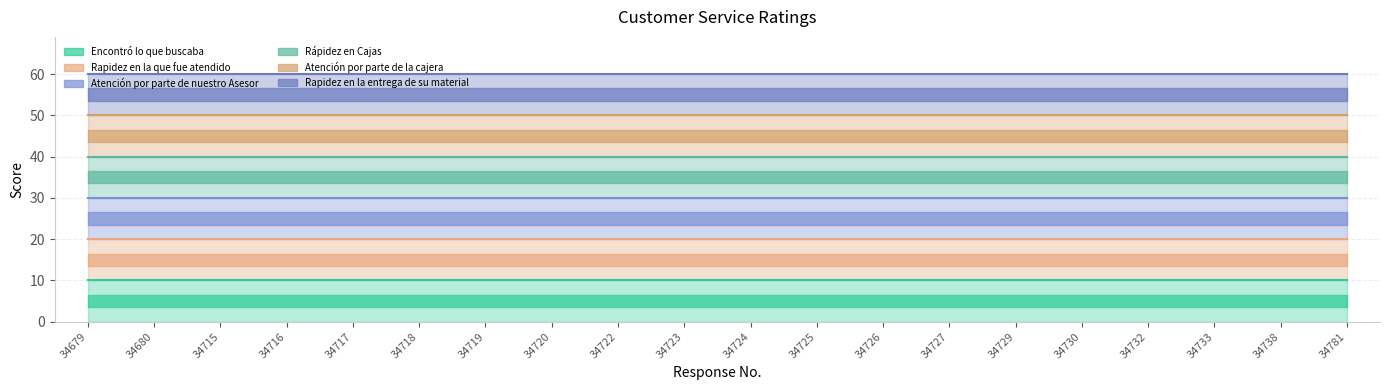

Rank the series by their average value, from highest to lowest.

Rapidez en la entrega de su material, Atención por parte de la cajera, Rápidez en Cajas, Atención por parte de nuestro Asesor, Rapidez en la que fue atendido, Encontró lo que buscaba